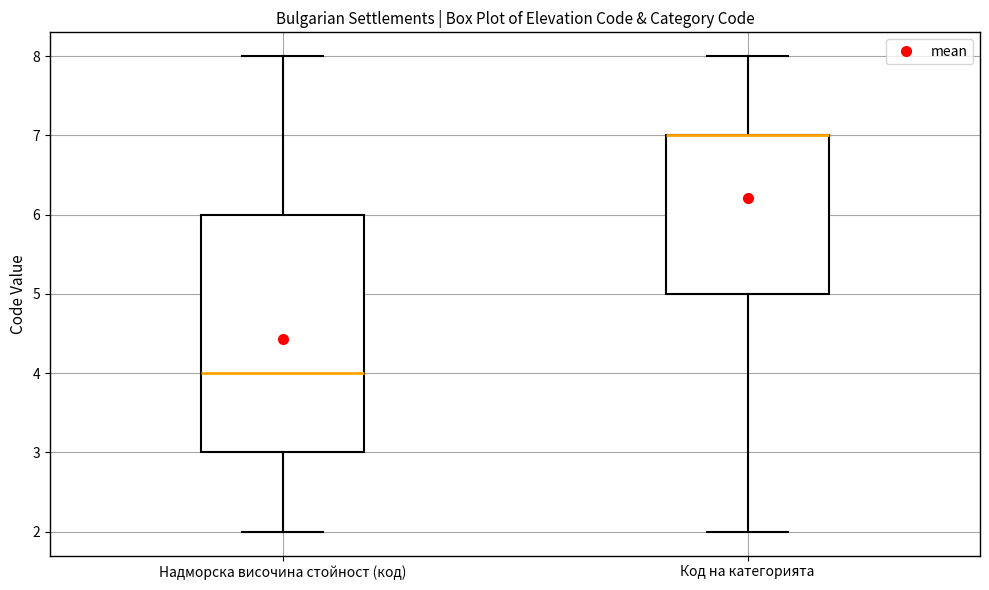

Comparing the boxes themselves (not the whiskers), which one is the tallest?

Надморска височина стойност (код)